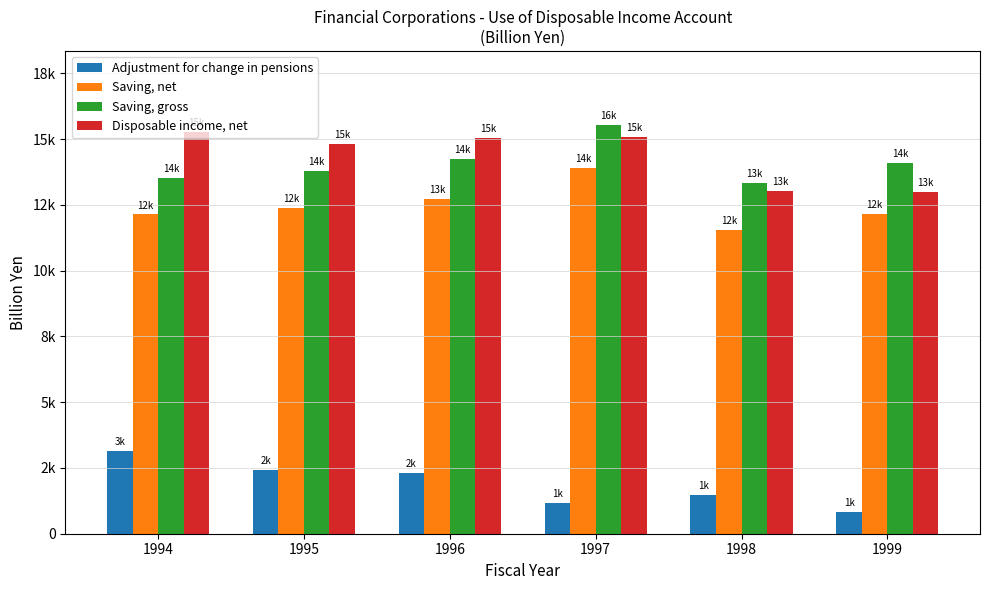

What is the difference between the Adjustment for change in pensions values at 1995 and 1996?

116.2